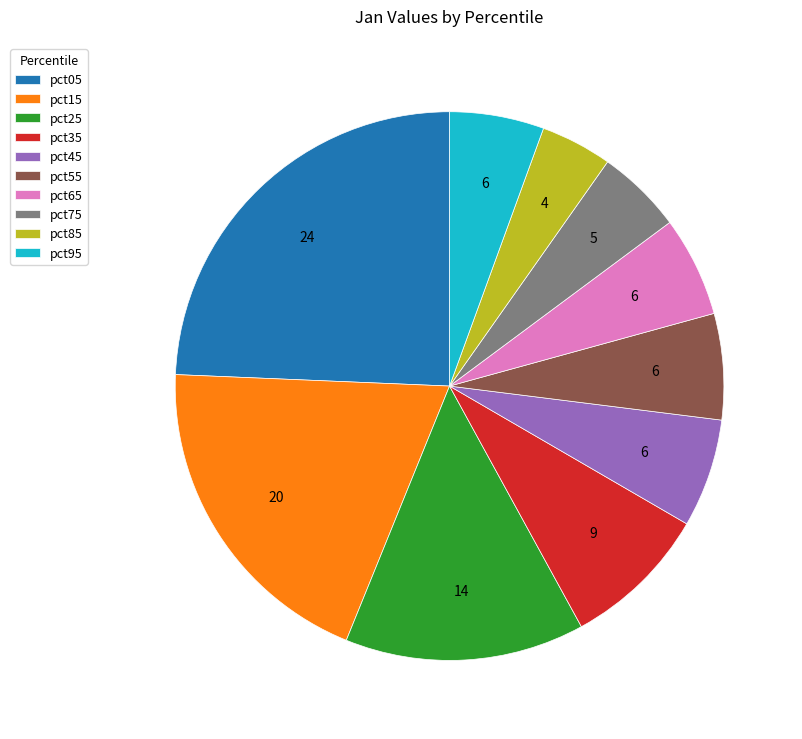

Is it true that pct45 is 6% of the pie?

True